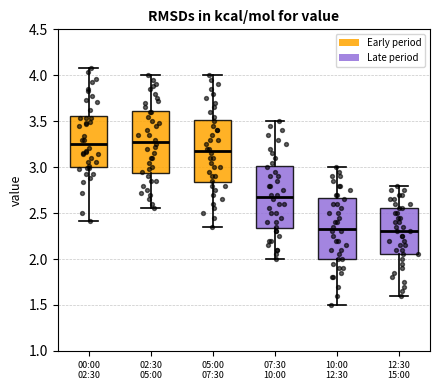

Reading left to right, transcribe this box plot: for each box, give where its median line is, the range the box spans, and where its two whiskers end, as read against the y-axis. The values are not printed on the chart, so give them approximately, as read against the axis.

00:00 02:30: median 3.25, box 3.00 to 3.55, whiskers 2.40 to 4.10
02:30 05:00: median 3.30, box 2.95 to 3.60, whiskers 2.55 to 4.00
05:00 07:30: median 3.20, box 2.85 to 3.50, whiskers 2.35 to 4.00
07:30 10:00: median 2.70, box 2.35 to 3.00, whiskers 2.00 to 3.50
10:00 12:30: median 2.35, box 2.00 to 2.65, whiskers 1.50 to 3.00
12:30 15:00: median 2.30, box 2.05 to 2.55, whiskers 1.60 to 2.80